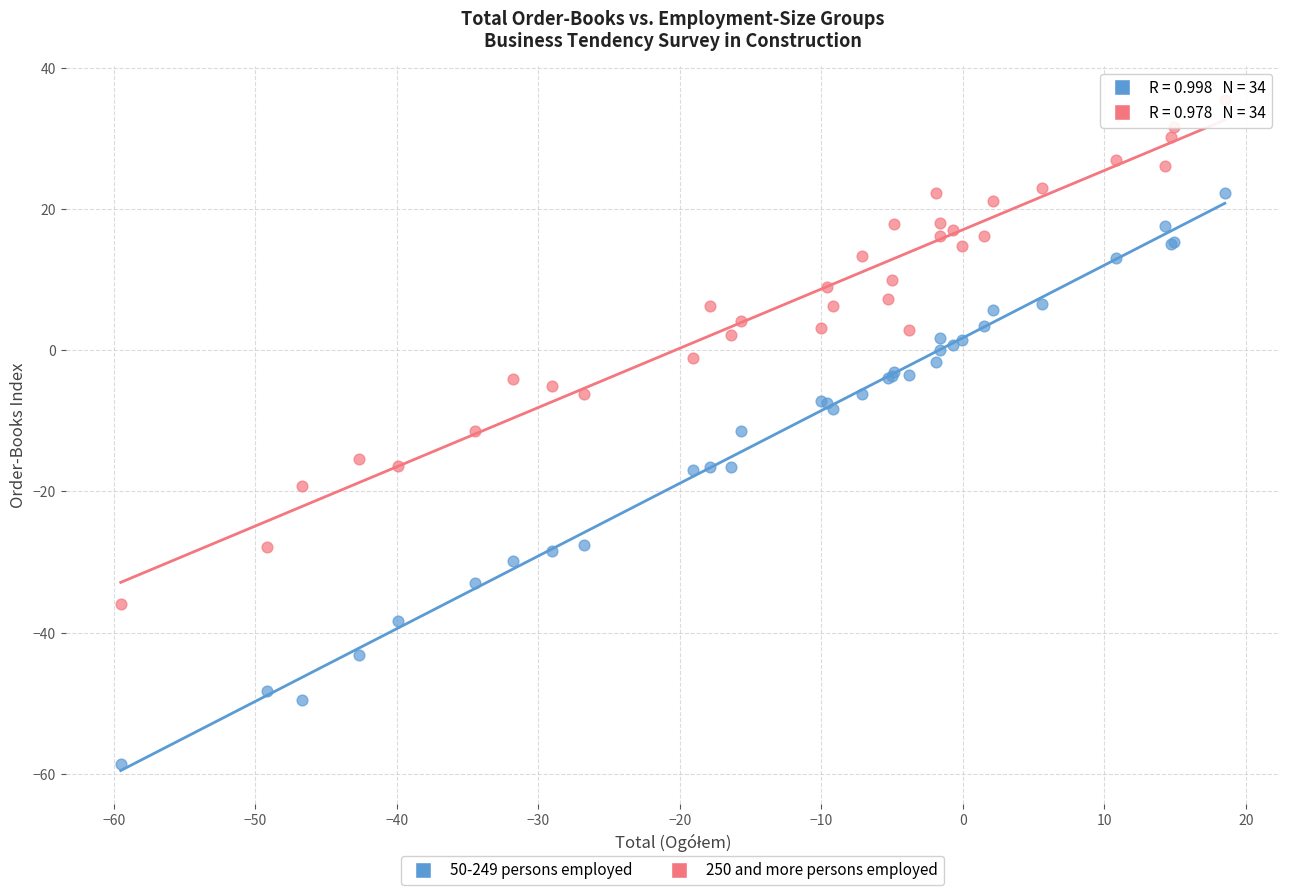

Which series contains the lowest Y value?

50-249 persons employed